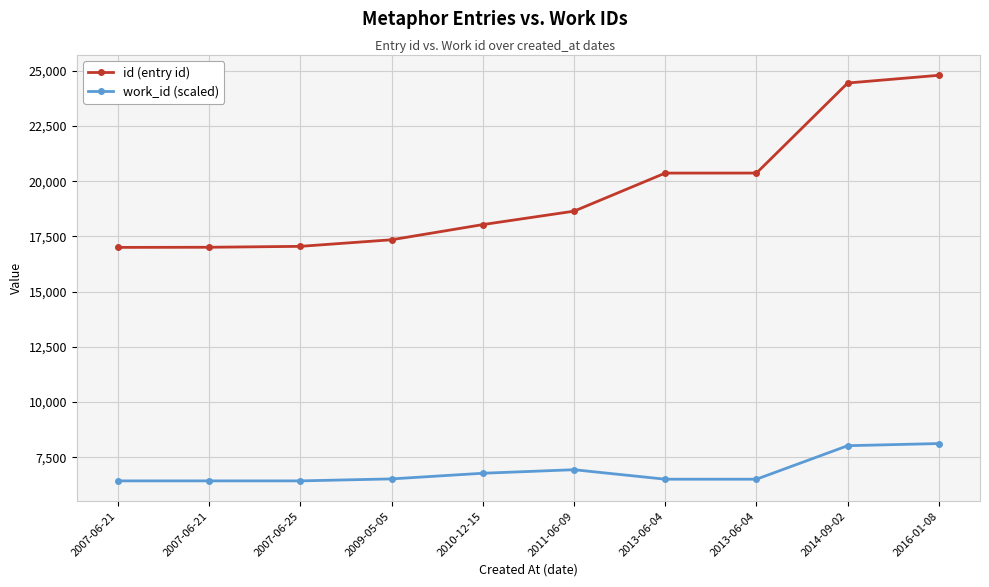

True or false: work_id (scaled) and id (entry id) intersect in this chart.

False